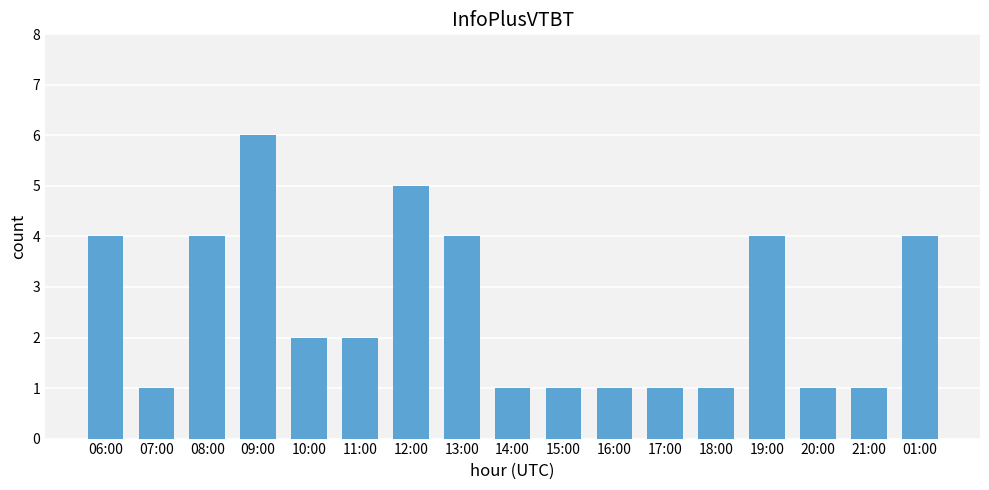

What is the label of the 2nd bar from the left?

07:00